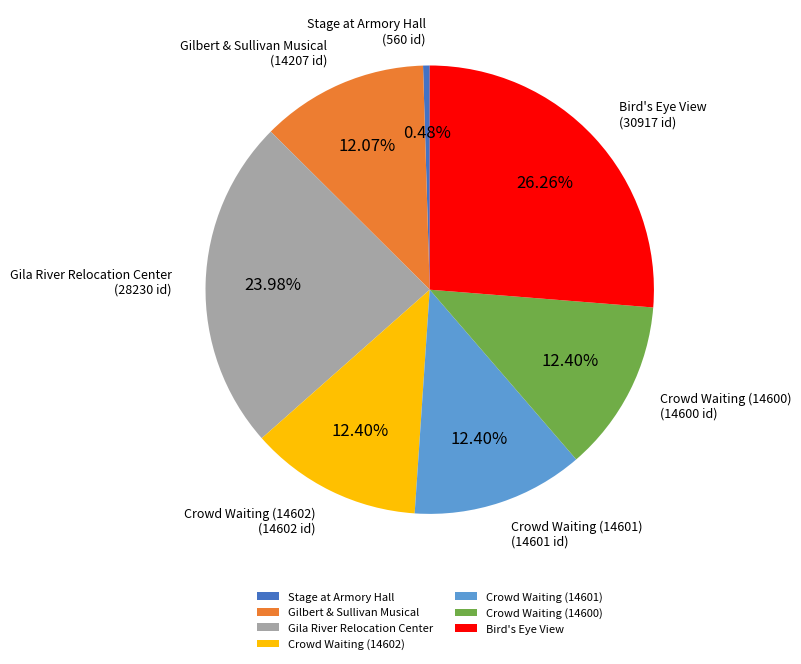

Does any single category account for the majority?

No